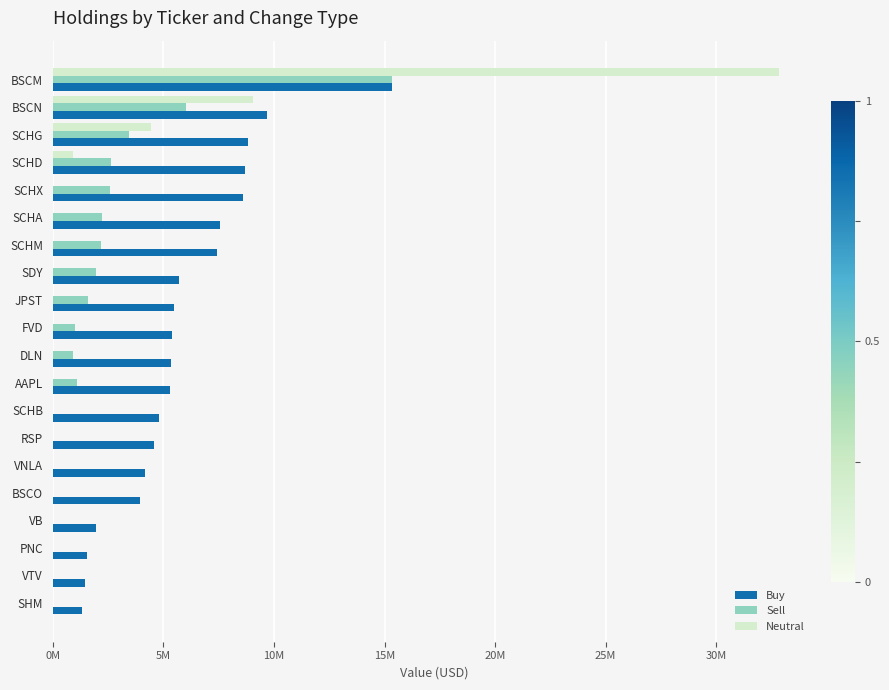

What are all the series names shown in the legend?

Buy, Sell, Neutral